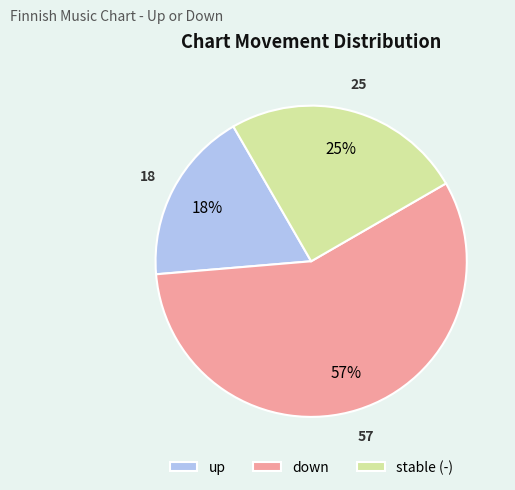

Count the number of slices in the pie.

3